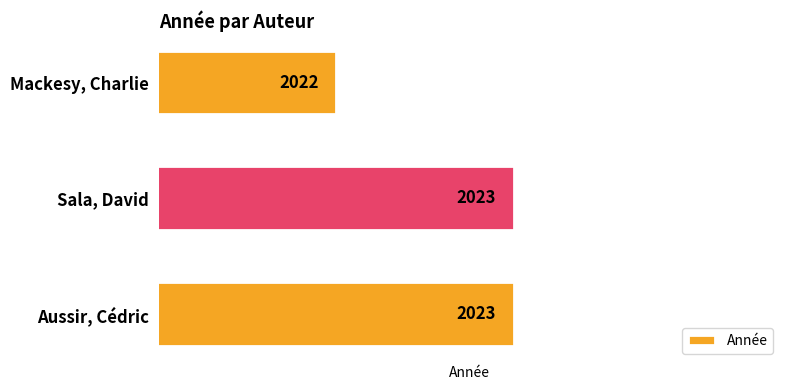

Read the value at Sala, David.

2023